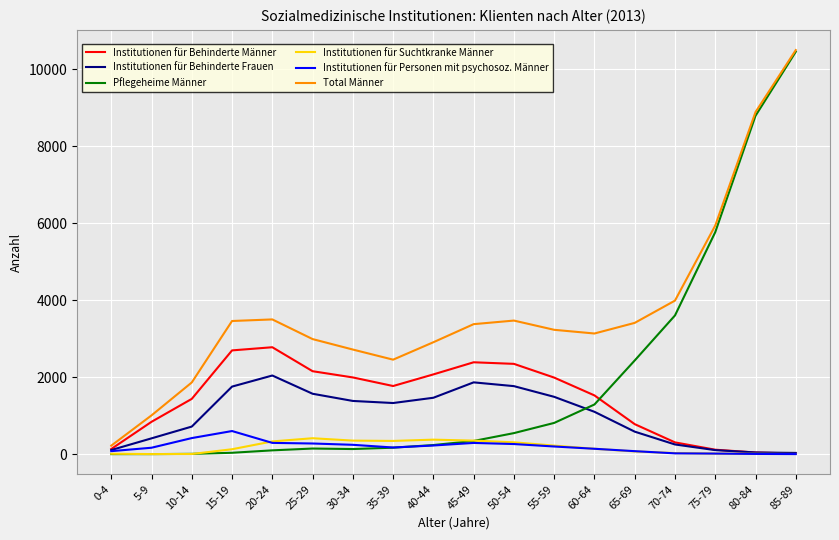

What is the maximum value shown in the chart?

10501